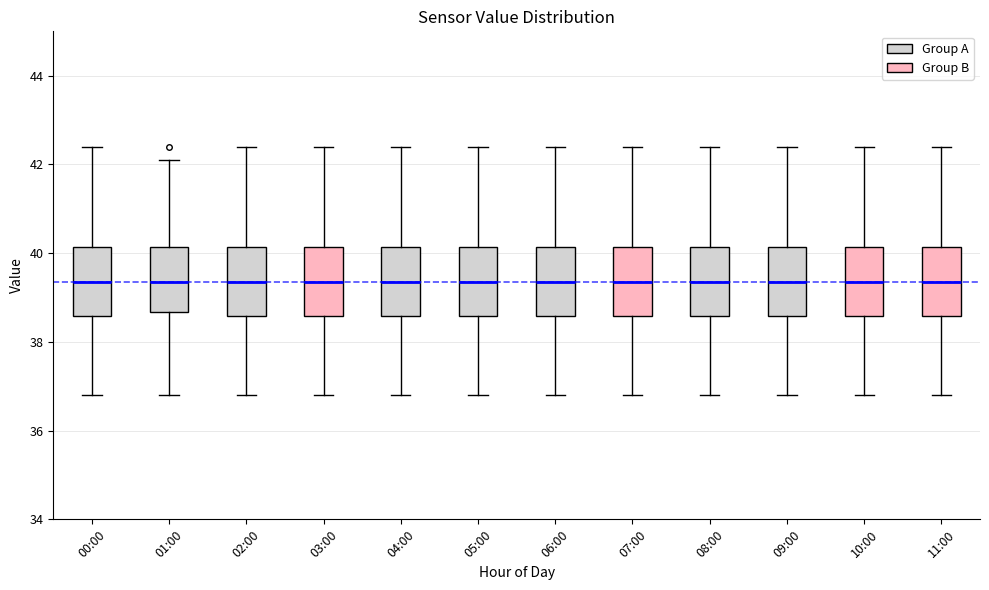

Where does the lower whisker of the box for 09:00 end on the y-axis? The values are not printed on the chart, so give them approximately, as read against the axis.

36.8